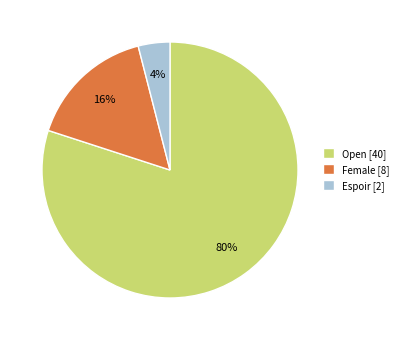

Which has a higher value, Espoir [2] or Female [8]?

Female [8]